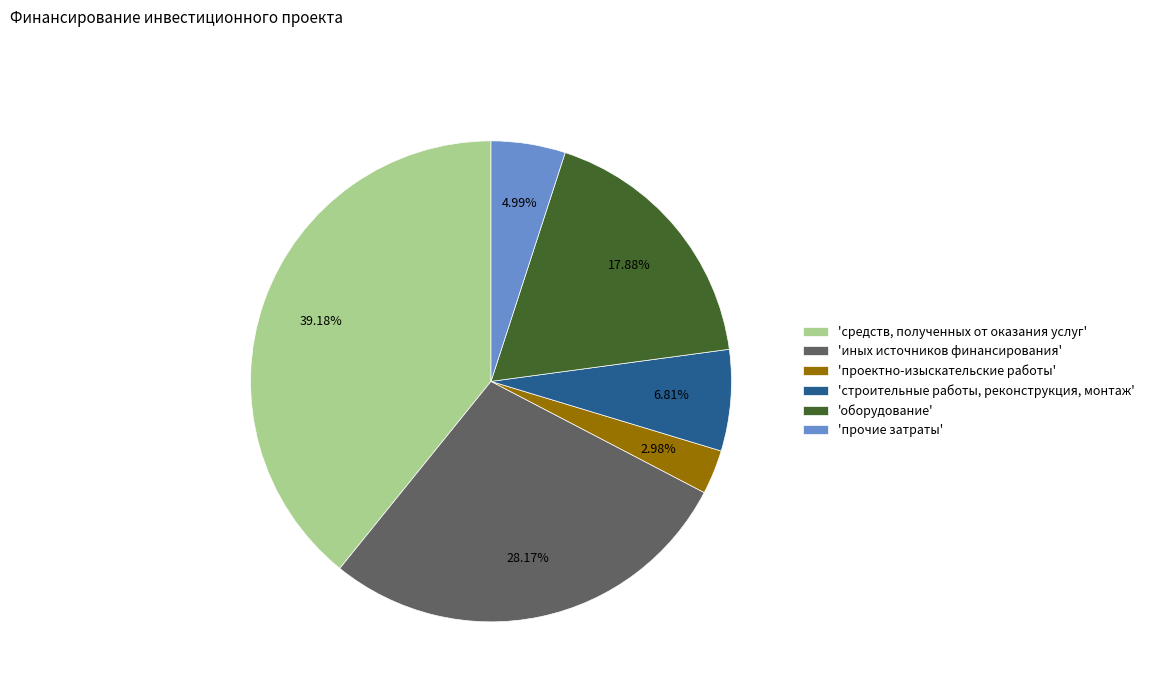

Is the sum of 'проектно-изыскательские работы' and 'оборудование' greater than half?

No